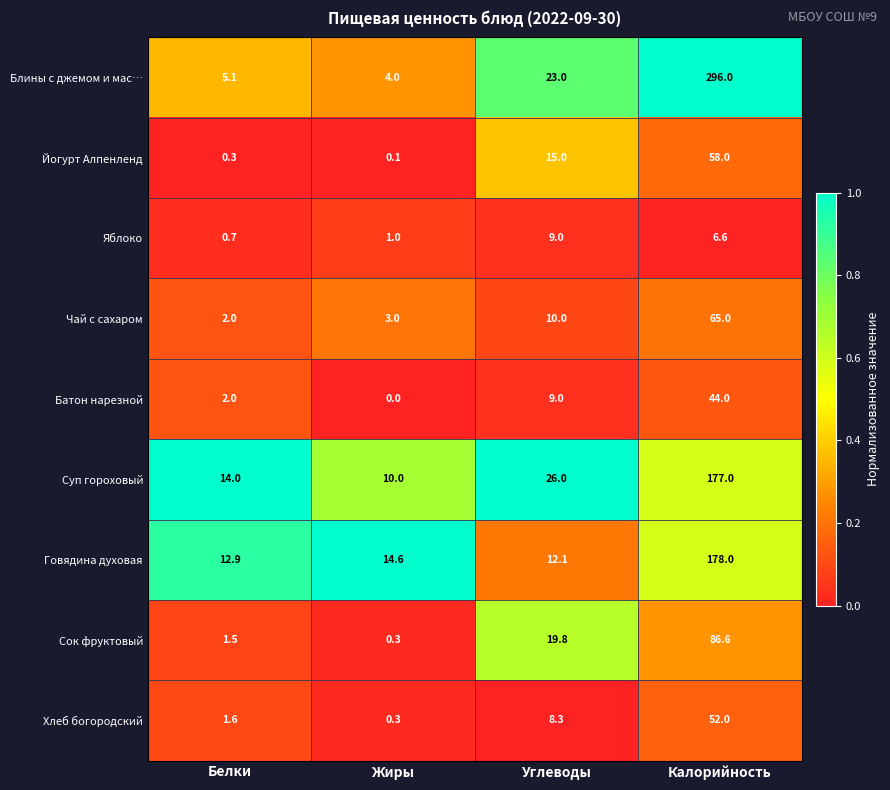

Read the Говядина духовая value at Жиры.

14.6